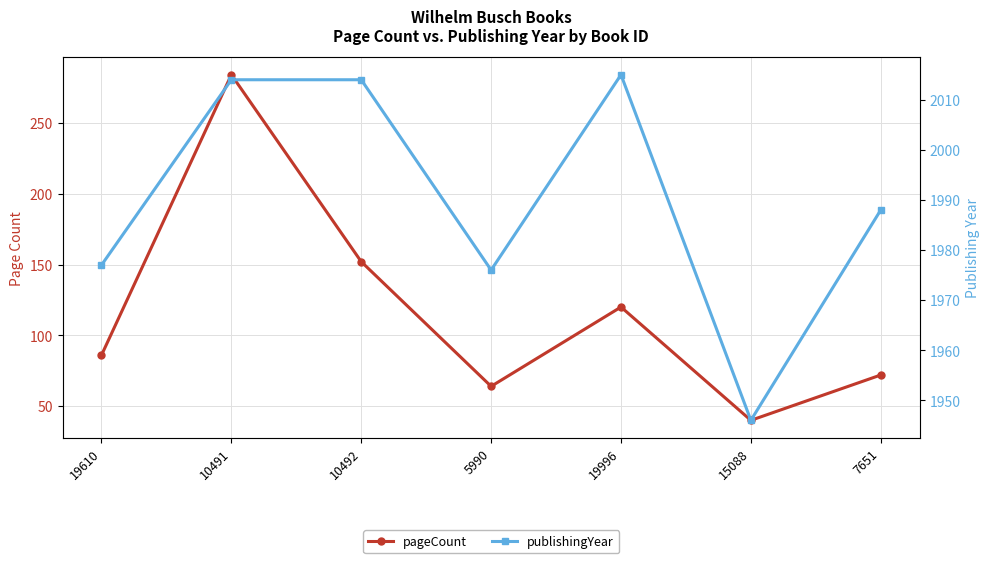

The pageCount series shows 52 at 19996. True or false?

False